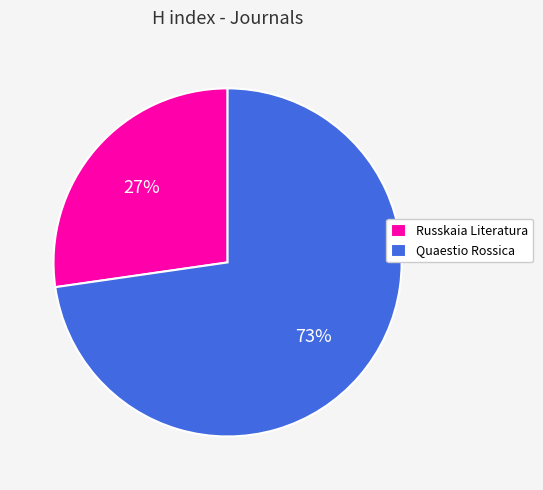

Does Russkaia Literatura represent more than half of the total?

No